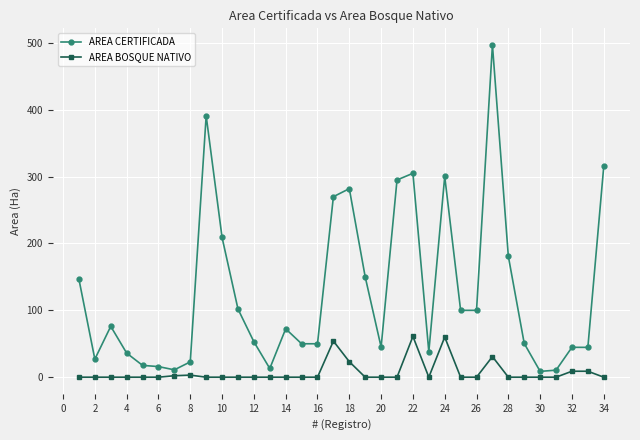

What is the value of the AREA CERTIFICADA point at the 20th from the left?

45.0